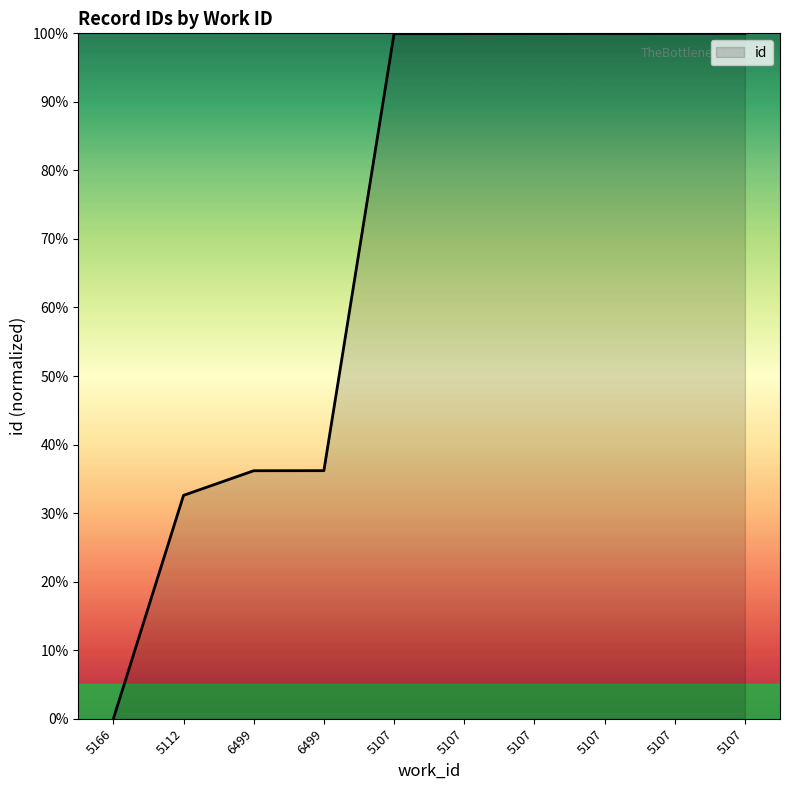

Is this an area chart (filled region under the line)?

Yes